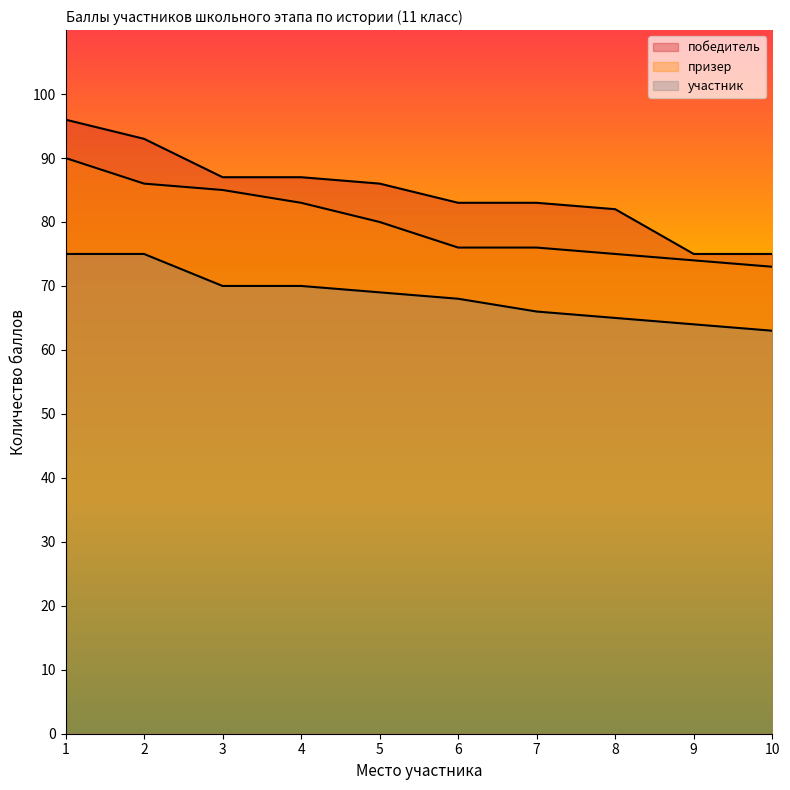

Between 5 and 4, which is larger?

4